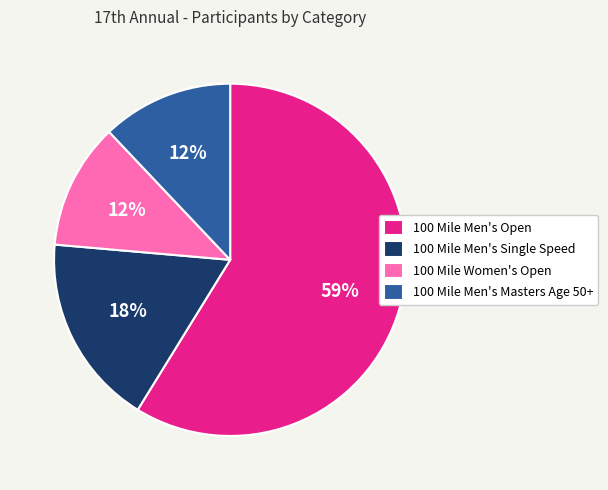

Is there a majority slice in this chart?

Yes